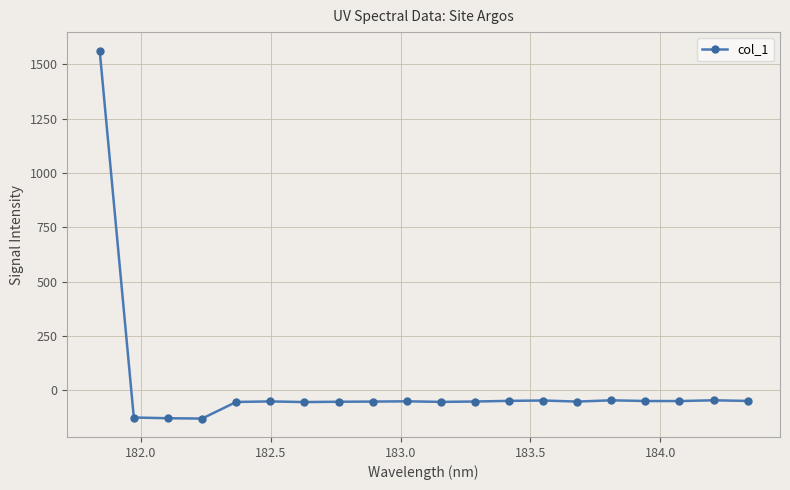

What is the value of the 17th point from the left?

-49.8